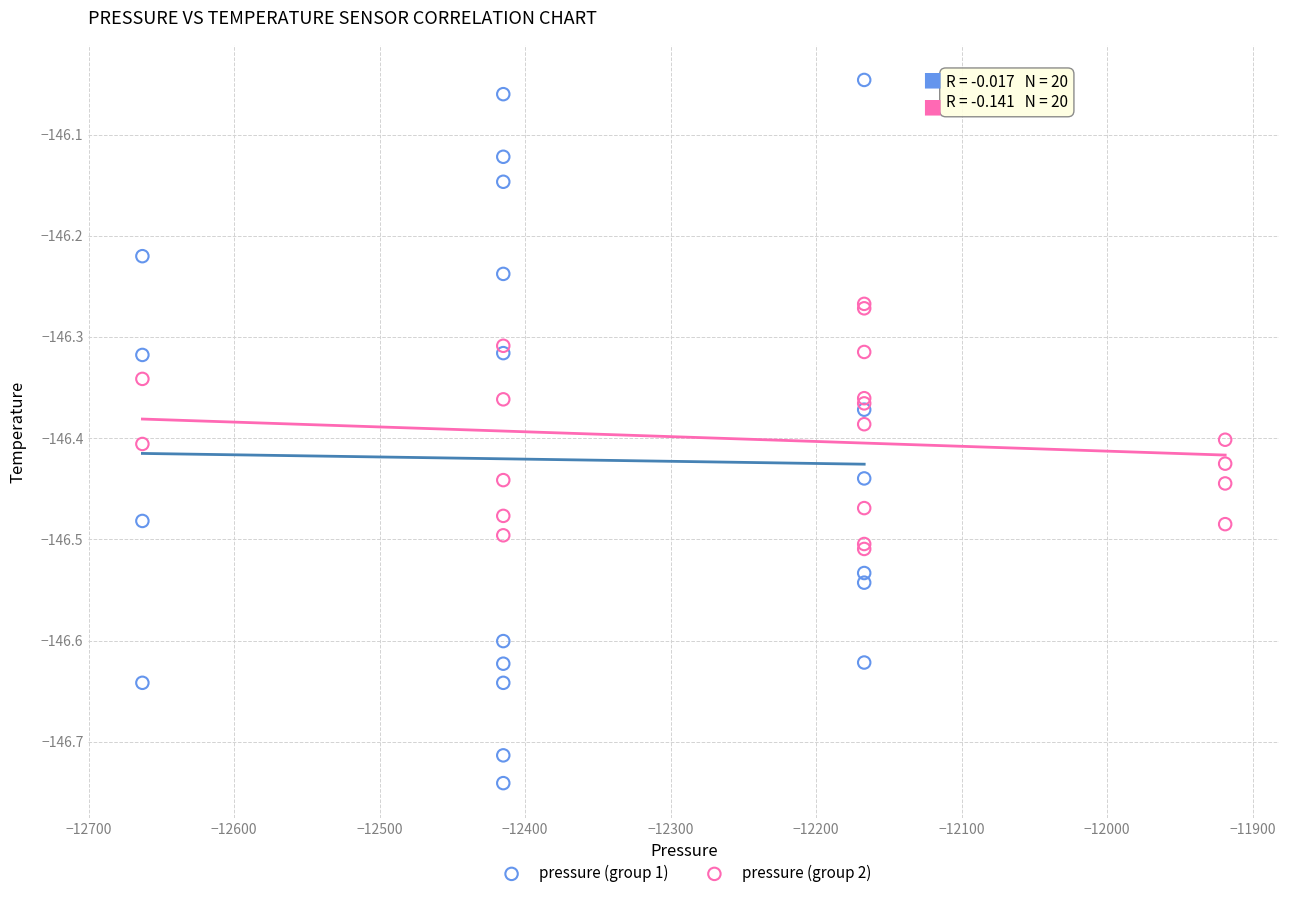

Which series contains the highest Y value?

pressure (group 1)